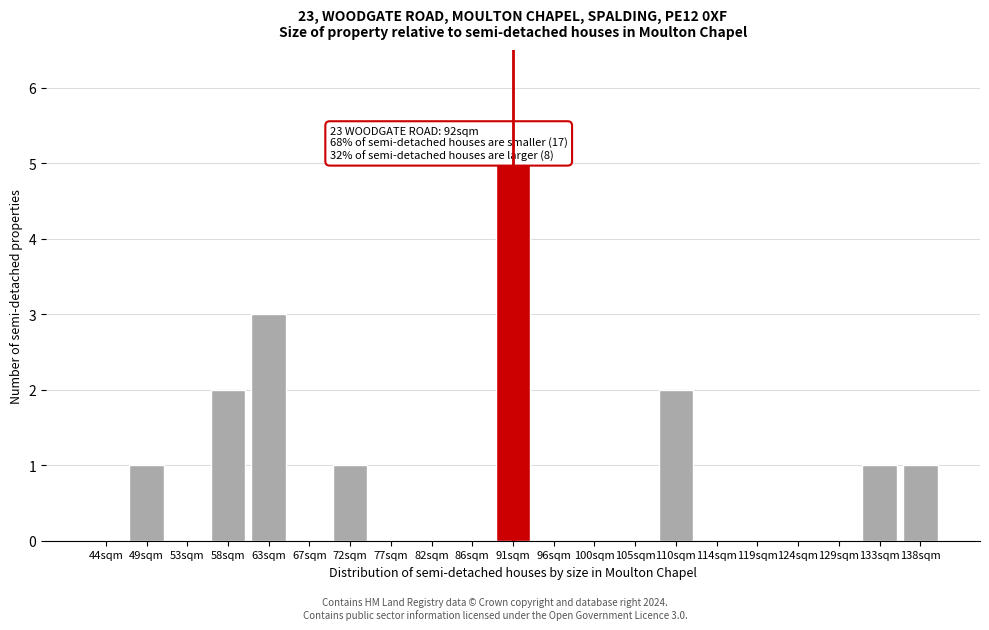

Reading left to right, list all the values displayed in this chart.

44sqm=0	49sqm=1	53sqm=0	58sqm=2	63sqm=3	67sqm=0	72sqm=1	77sqm=0	82sqm=0	86sqm=0	91sqm=5	96sqm=0	100sqm=0	105sqm=0	110sqm=2	114sqm=0	119sqm=0	124sqm=0	129sqm=0	133sqm=1	138sqm=1